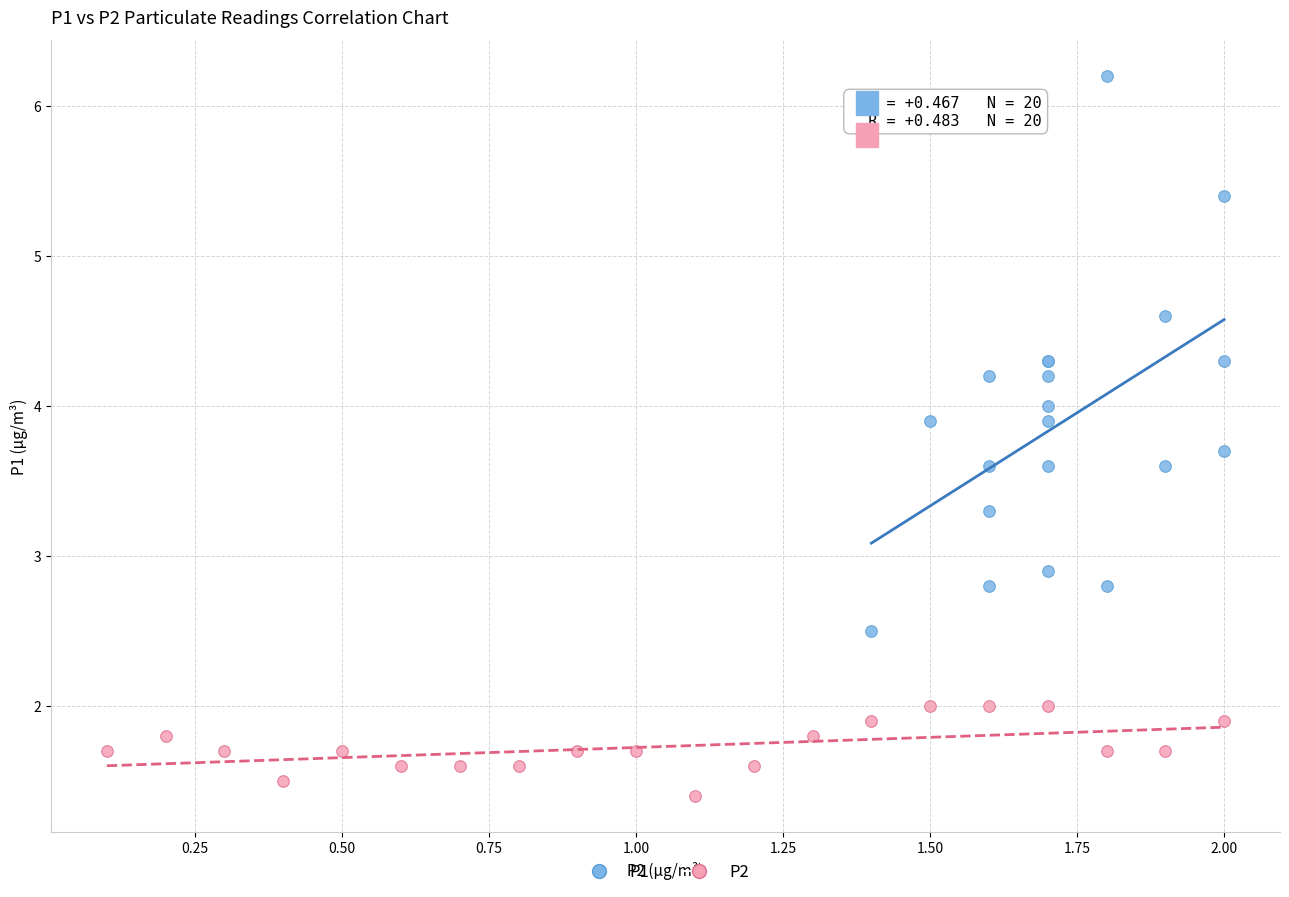

Which series contains the highest Y value?

P1